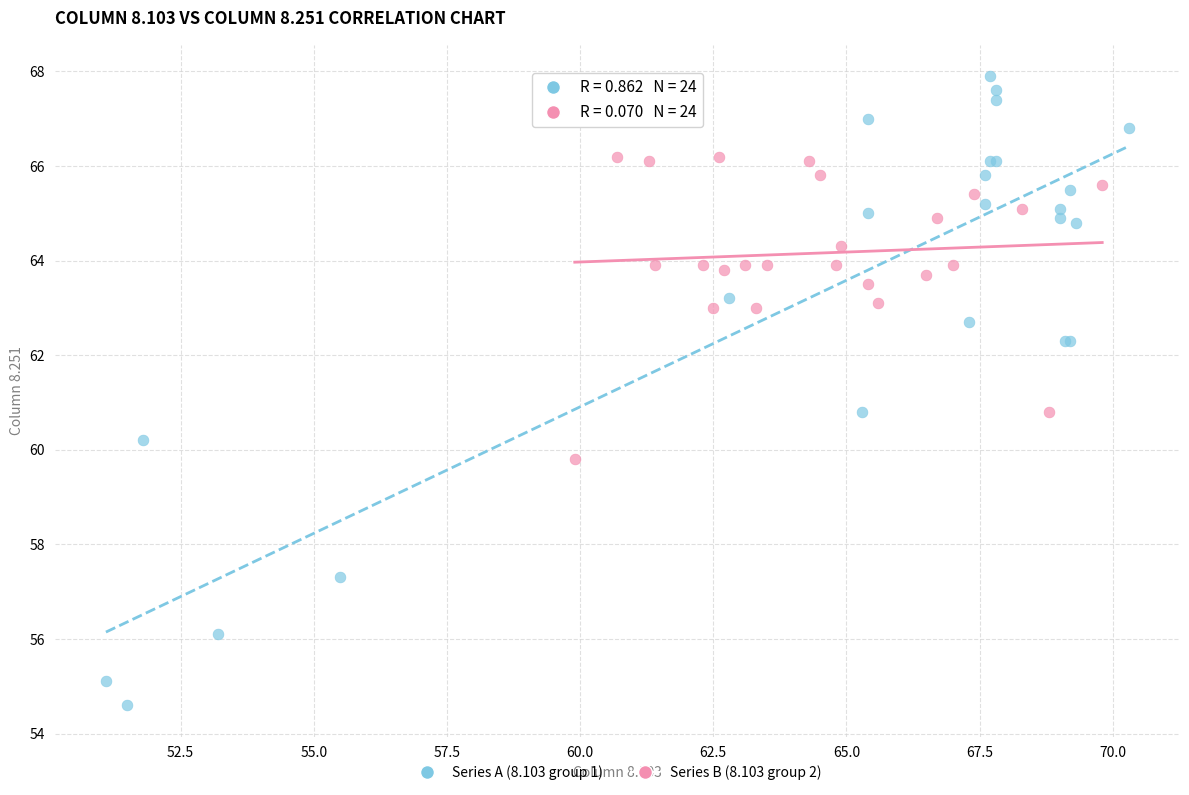

Which series has the largest Y range (max minus min)?

Series A (8.103 group 1)